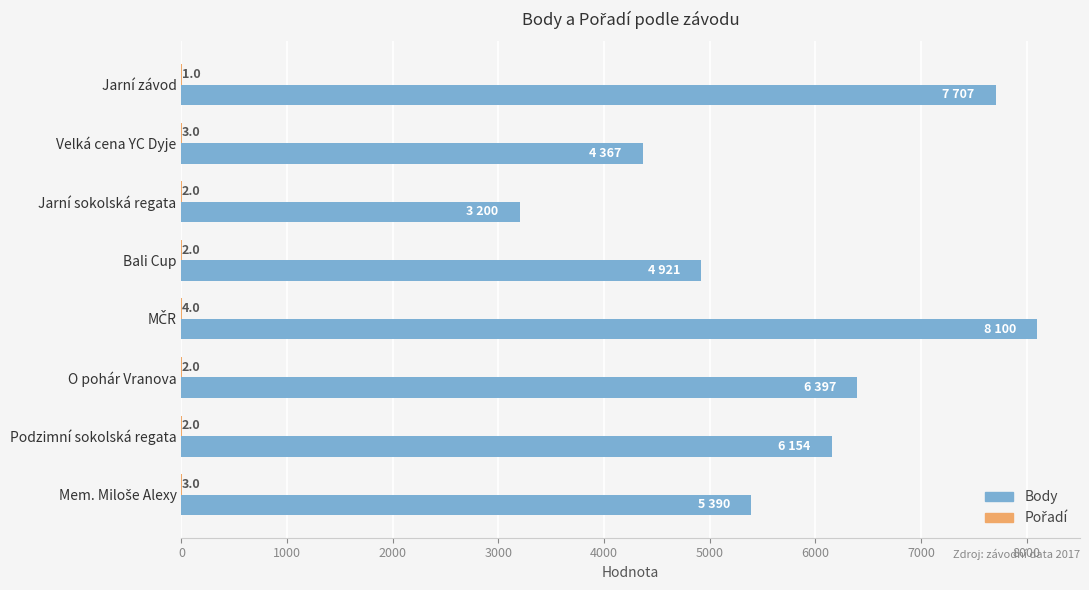

What is the sum of all Body values?

46236